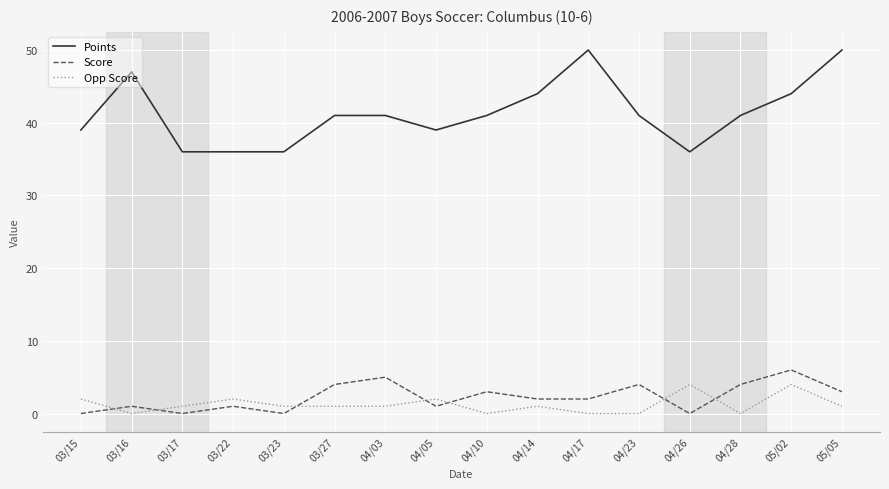

Which series has the largest range (max minus min)?

Points